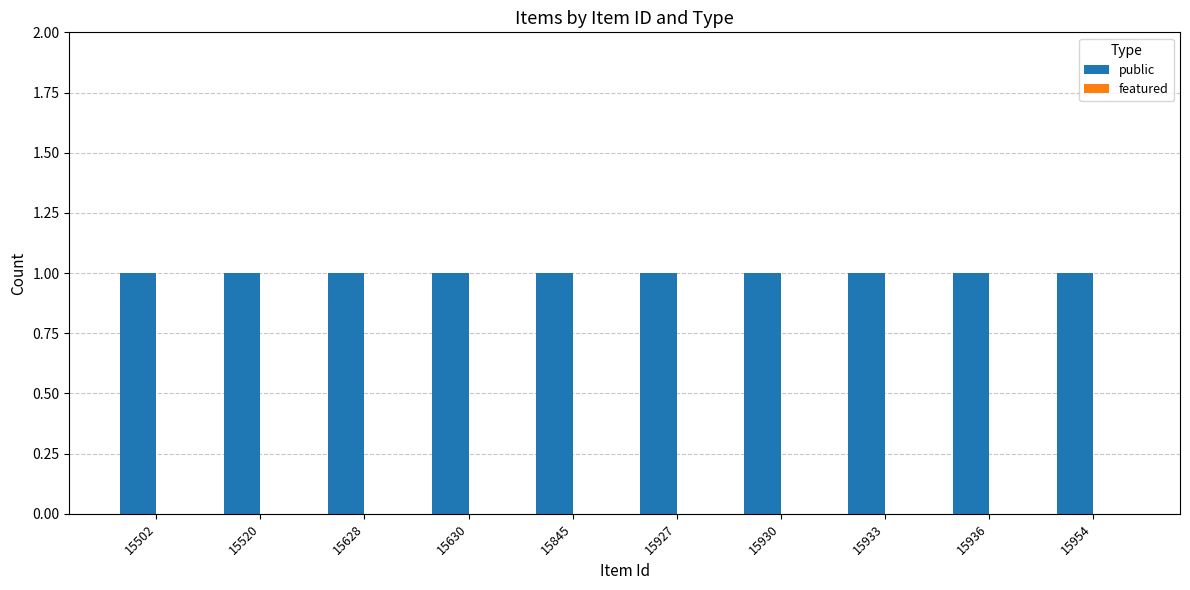

How many categories are shown in the chart?

10